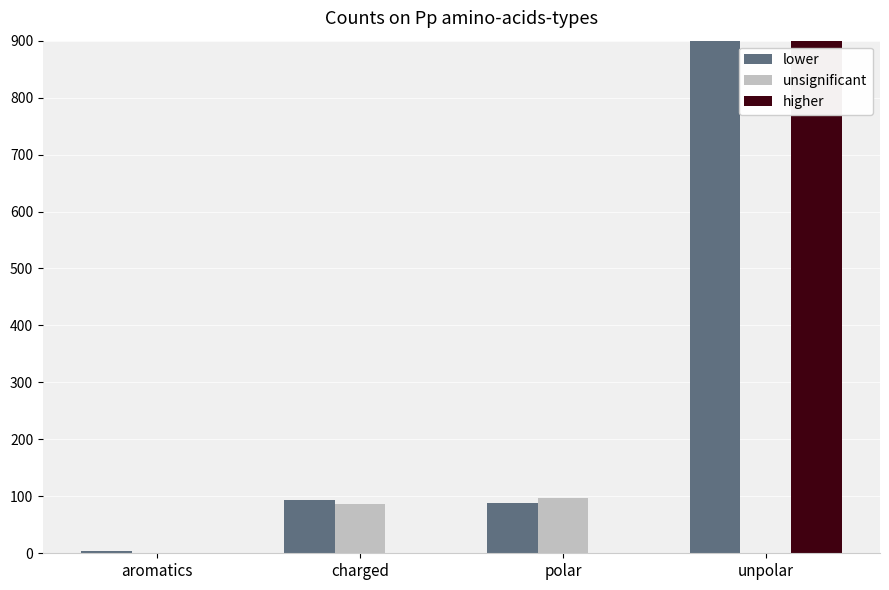

List the series in order of their peak value, lowest first.

unsignificant, lower, higher